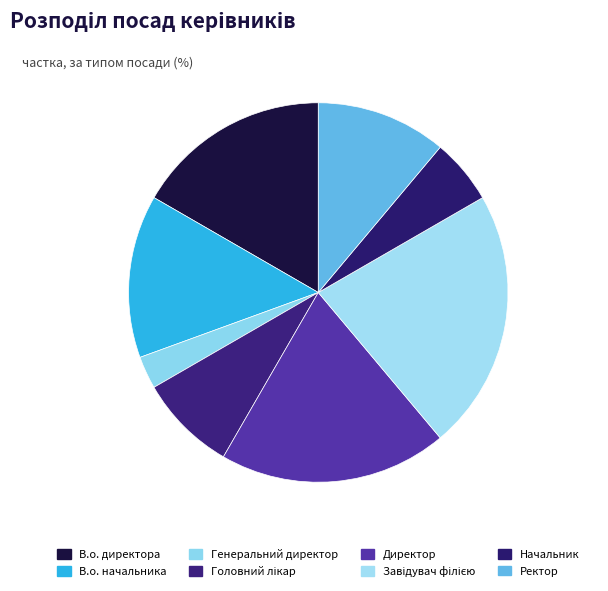

What is the ratio of the value at Начальник to the value at Ректор?

0.5